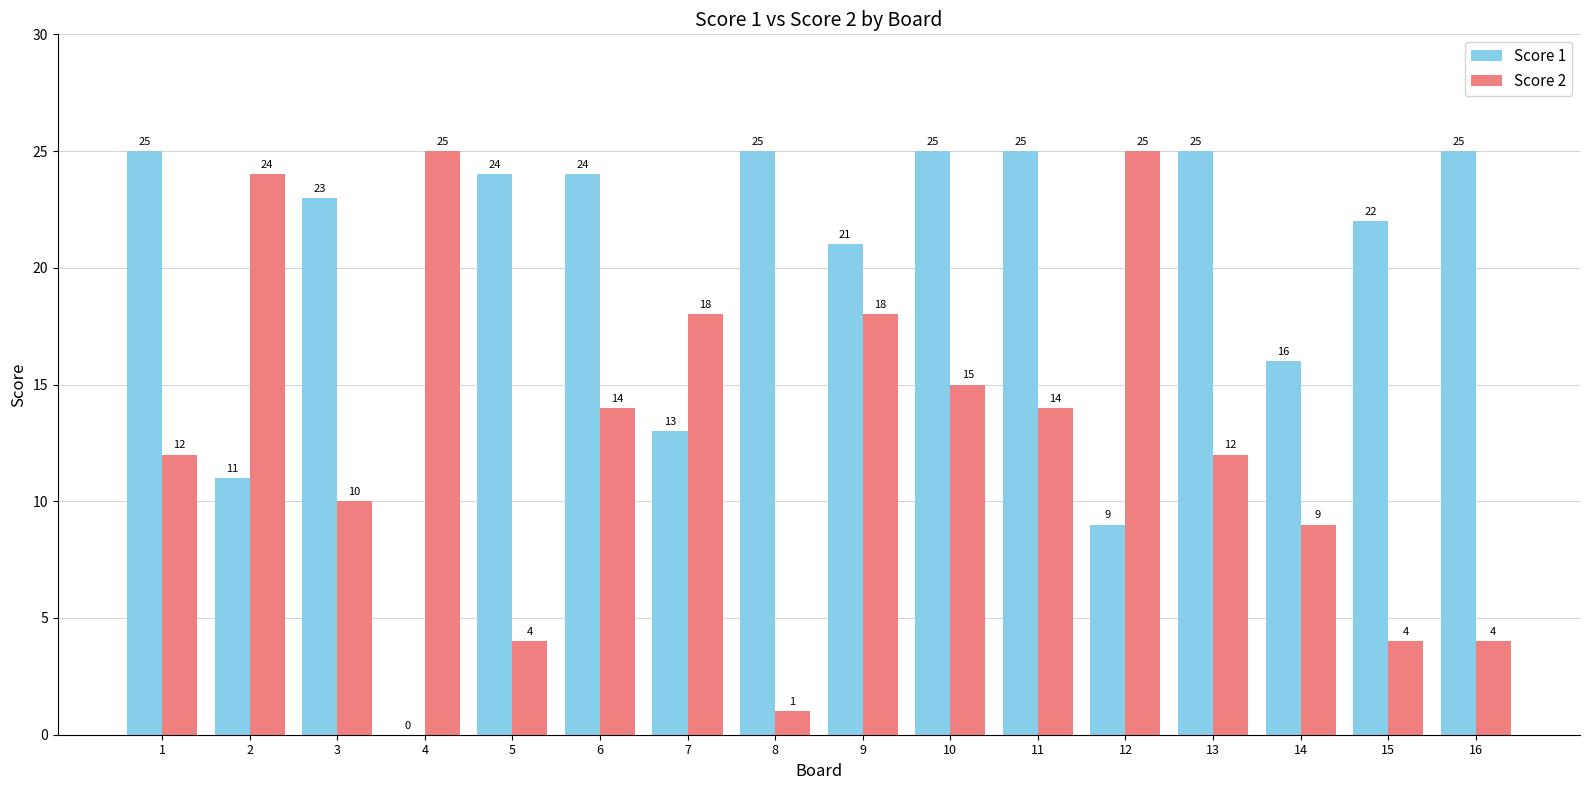

True or false: Score 1 has a value of 23 at 3.

True